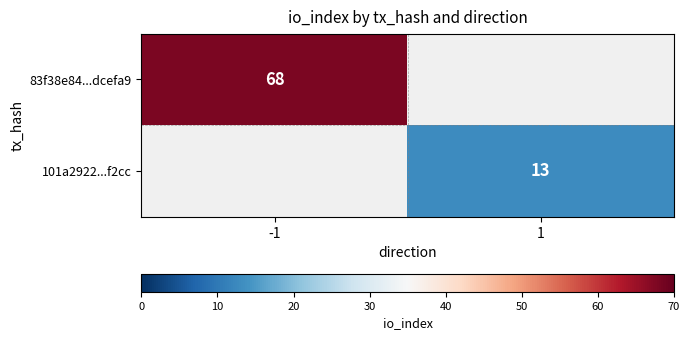

True or false: 101a2922...f2cc has a value of 18 at 1.

False